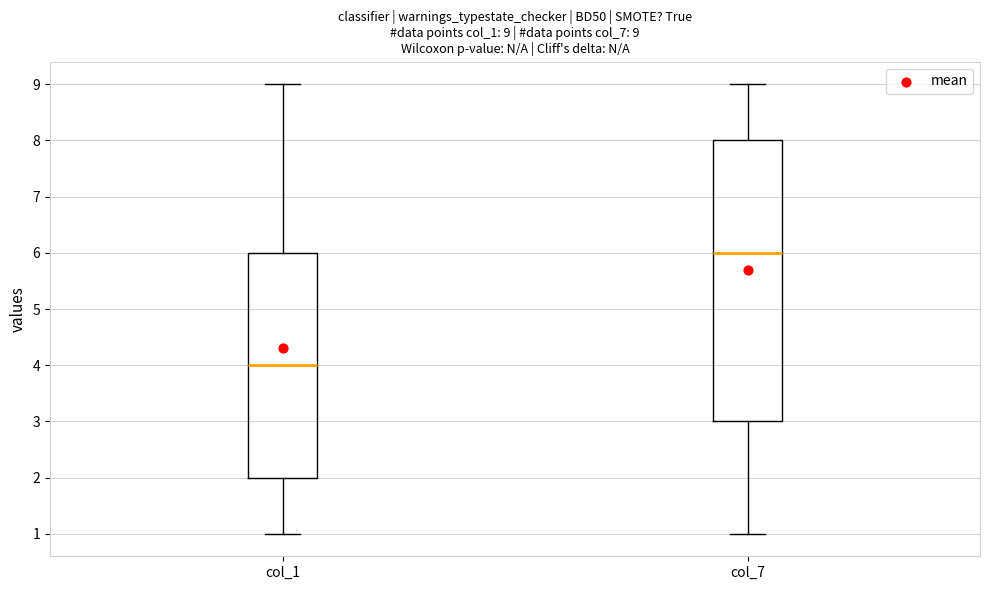

Which box is the tallest, from its lower edge to its upper edge?

col_7